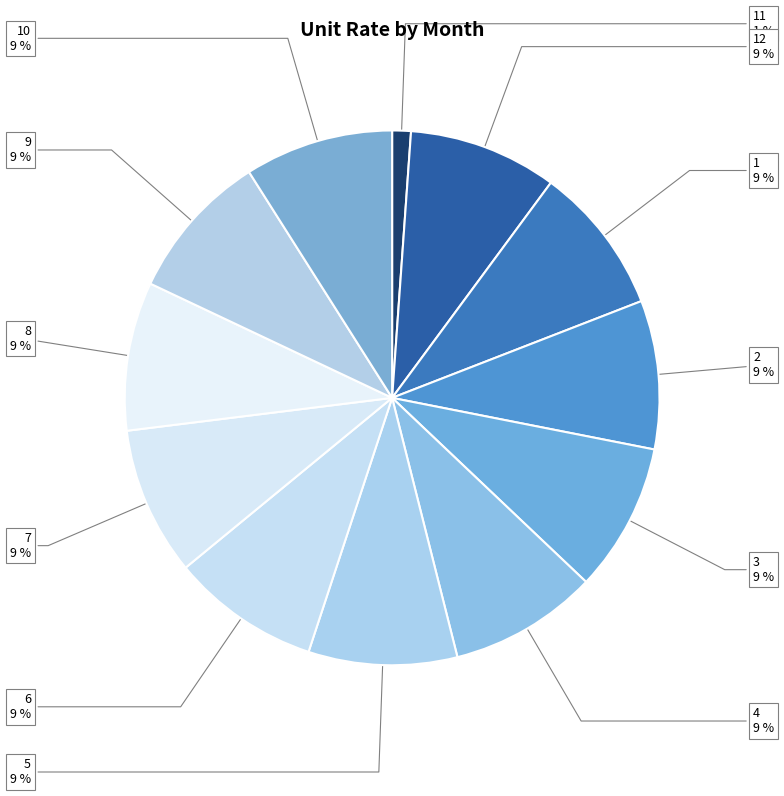

Which category has the smallest portion of the pie?

11